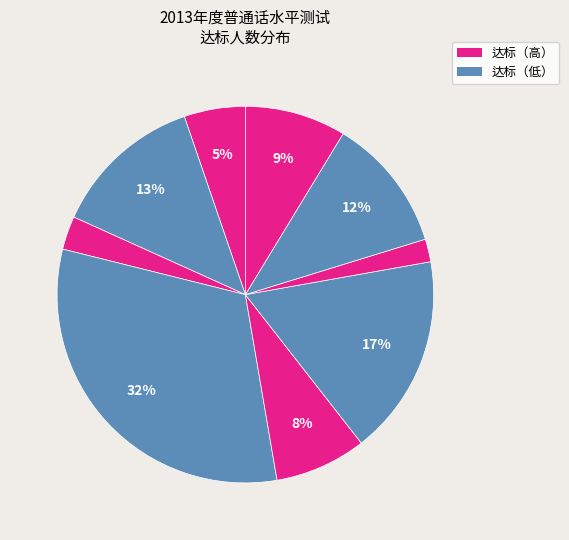

How many segments does this pie chart have?

9